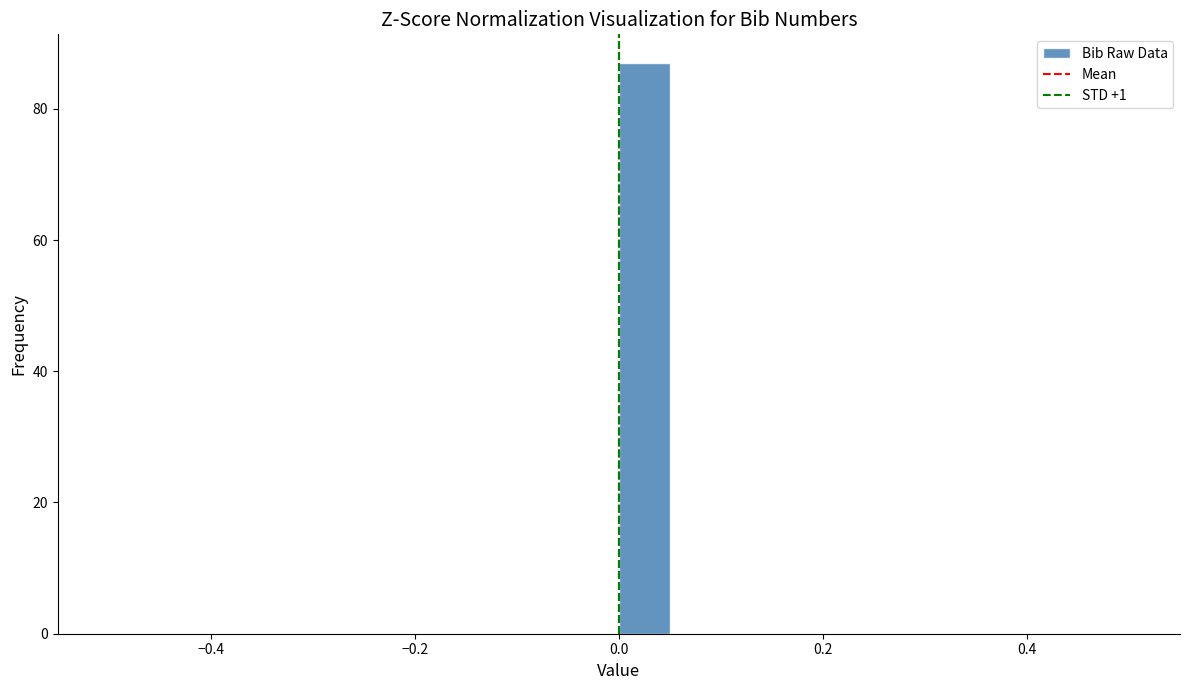

Around what value on the x-axis is the tallest bar? Give the approximate position of its centre, as read against the axis.

0.02